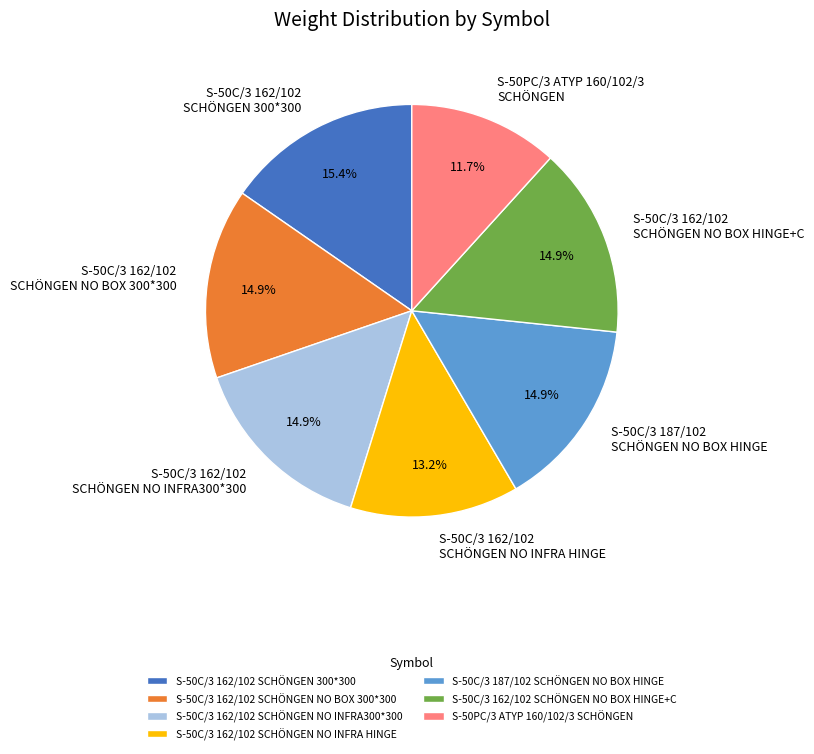

What portion of the pie excludes S-50C/3 162/102 SCHÖNGEN 300*300?

84.6%